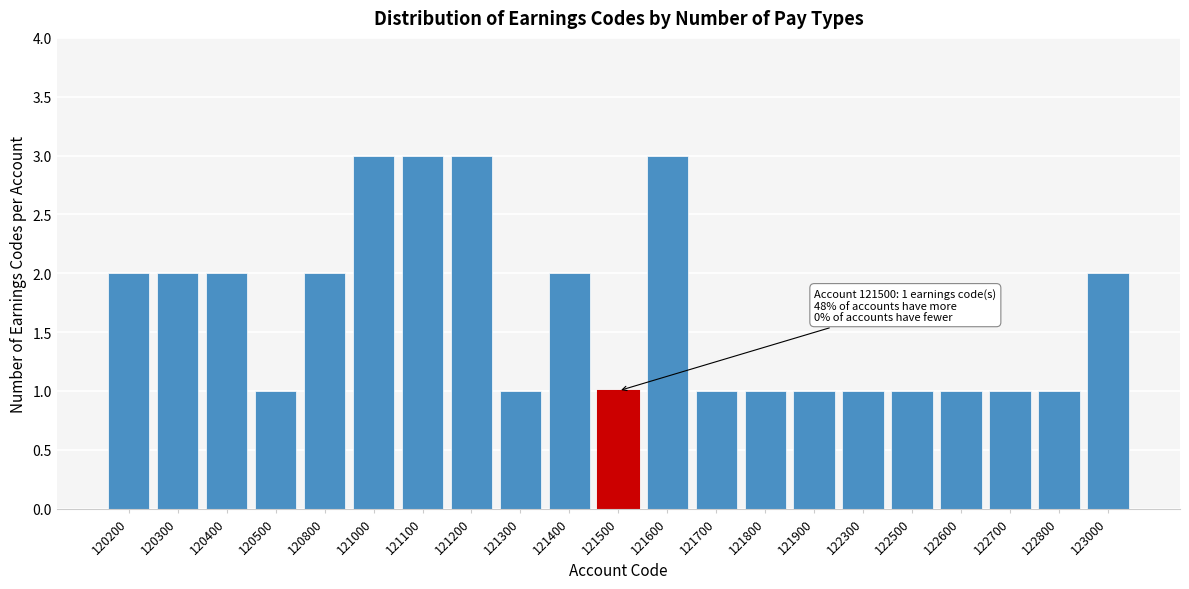

Reading left to right, transcribe all the data shown in this chart.

2	2	2	1	2	3	3	3	1	2	1	3	1	1	1	1	1	1	1	1	2